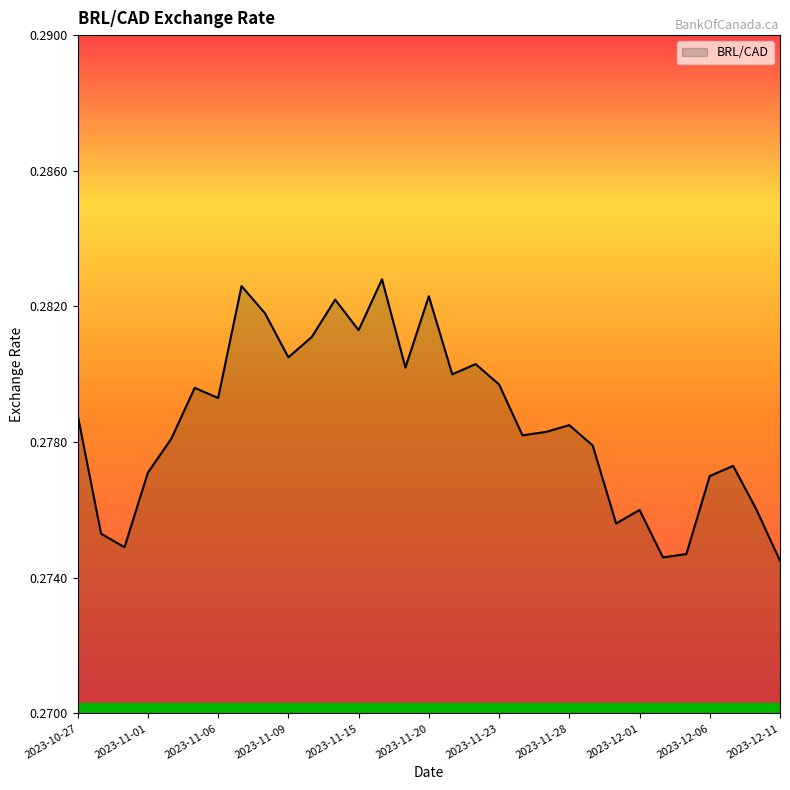

What is the label of the 10th point from the left?

2023-11-09